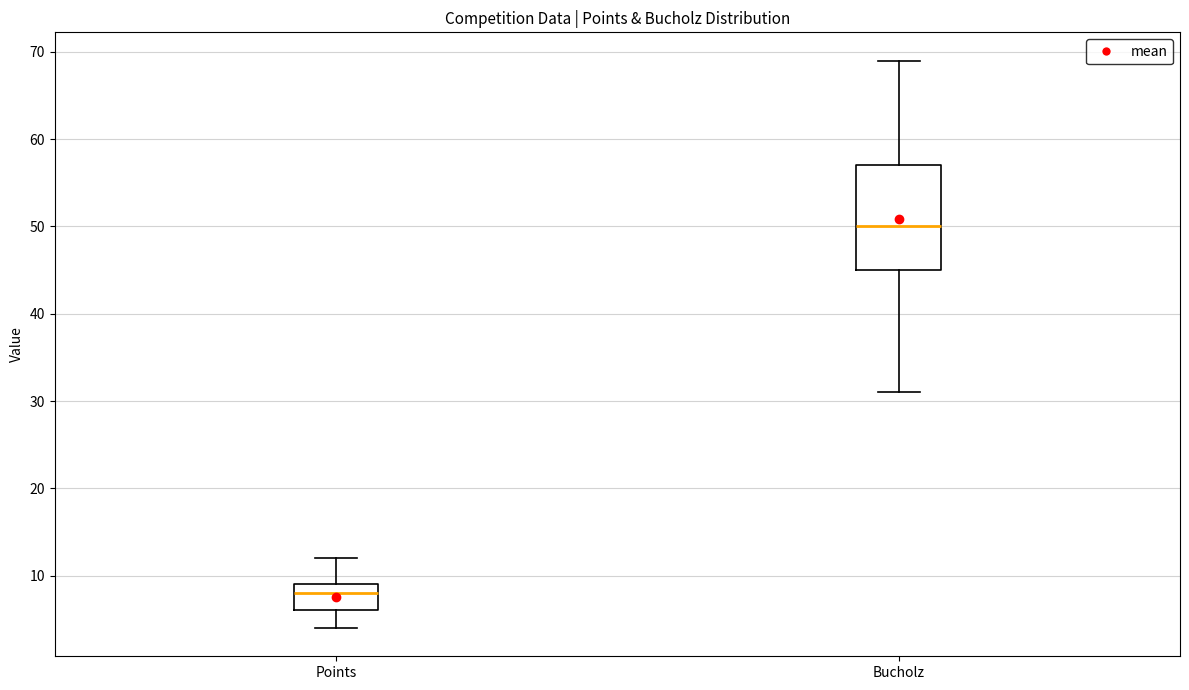

Which box is the tallest, from its lower edge to its upper edge?

Bucholz